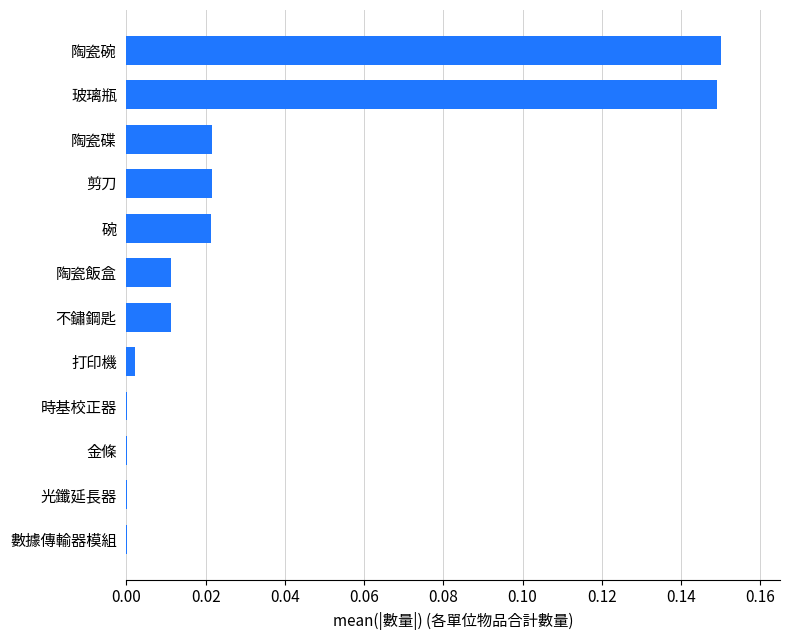

Which has a higher value, 打印機 or 陶瓷碗?

陶瓷碗